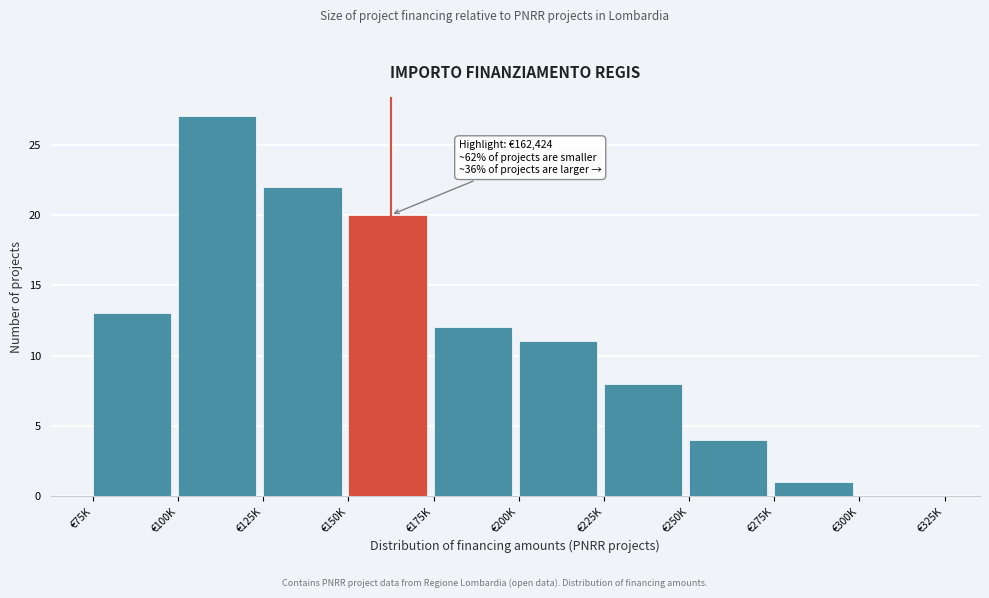

Reading right to left, extract all data points from this chart.

€300K=0	€275K=1	€250K=4	€225K=8	€200K=11	€175K=12	€150K=20	€125K=22	€100K=27	€75K=13